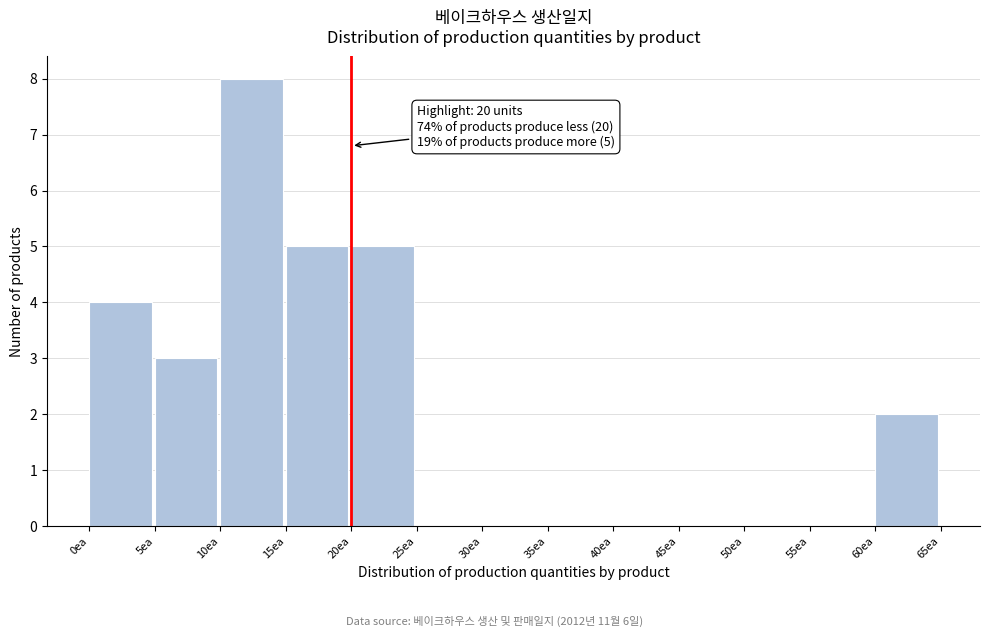

Over which range of the x-axis is the bar tallest?

10 to 15